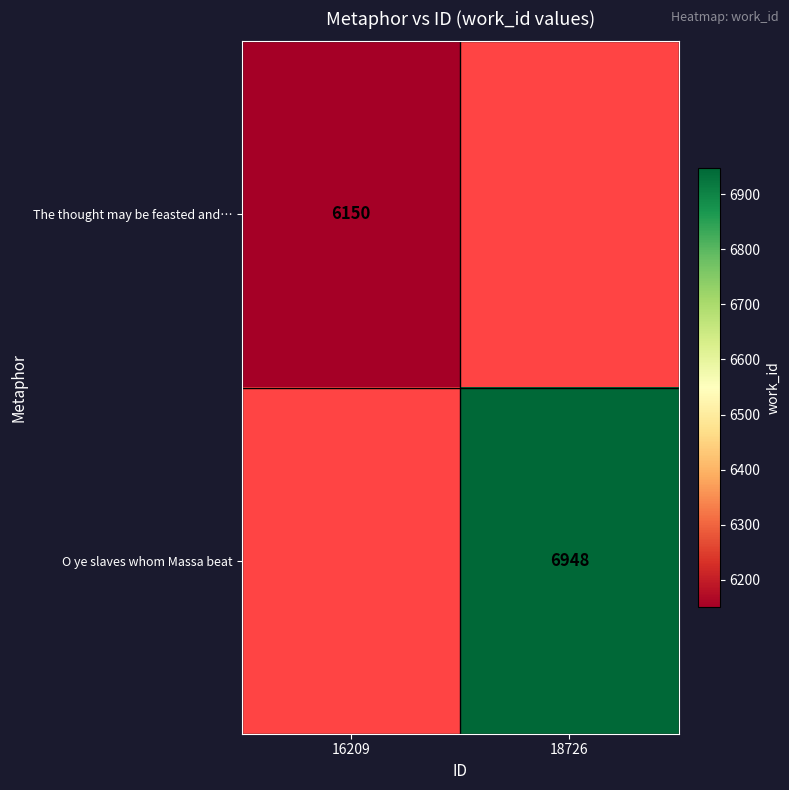

The value of The thought may be feasted and… at 16209 is 10171.6. True or false?

False